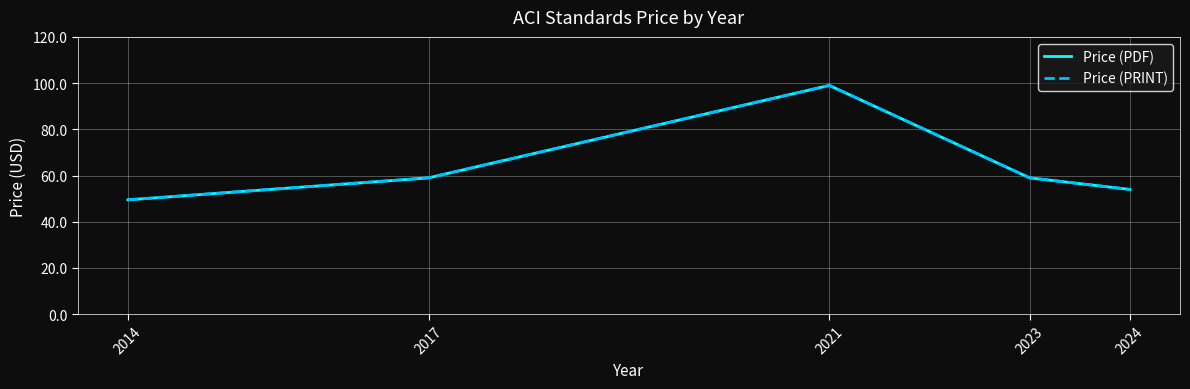

Does the chart have visible grid lines?

Yes